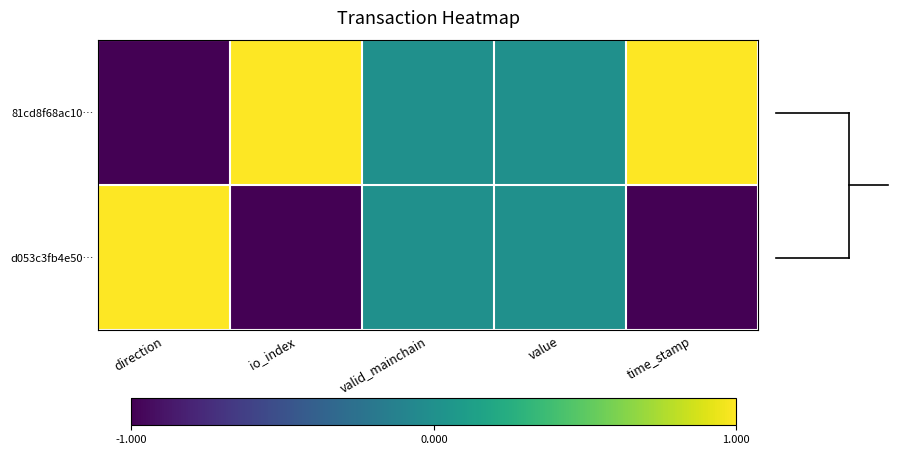

At which category is the sum across all series the highest?

direction